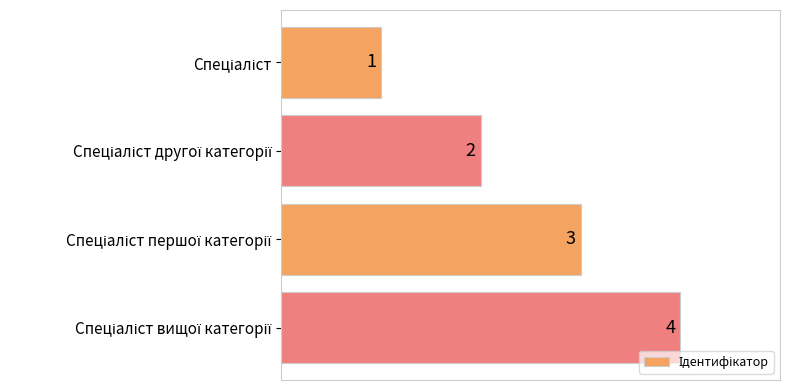

What is the maximum value shown in the chart?

4